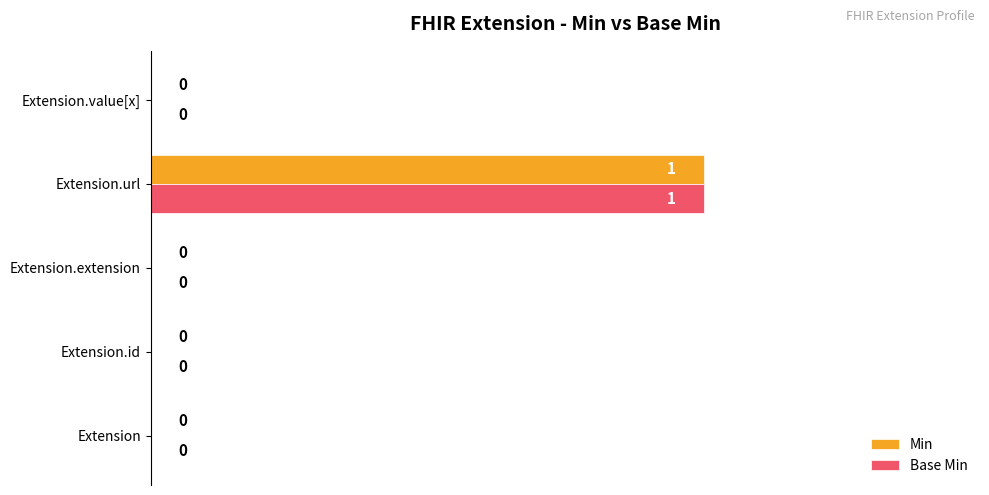

How many values in Min are above zero?

1